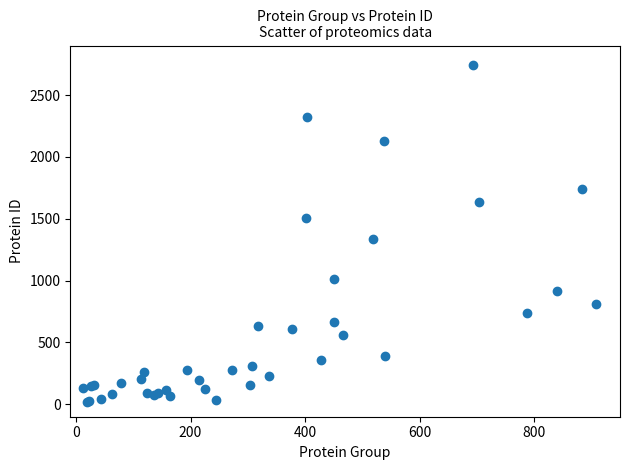

What Y value in the scatter plot is closest to 1381?

1340